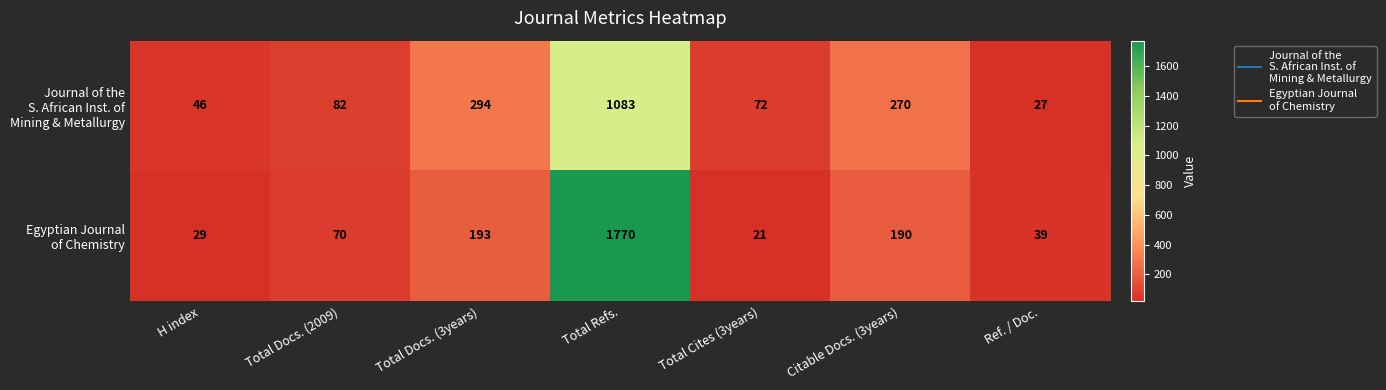

What is the difference between the highest and lowest values at Total Refs.?

687